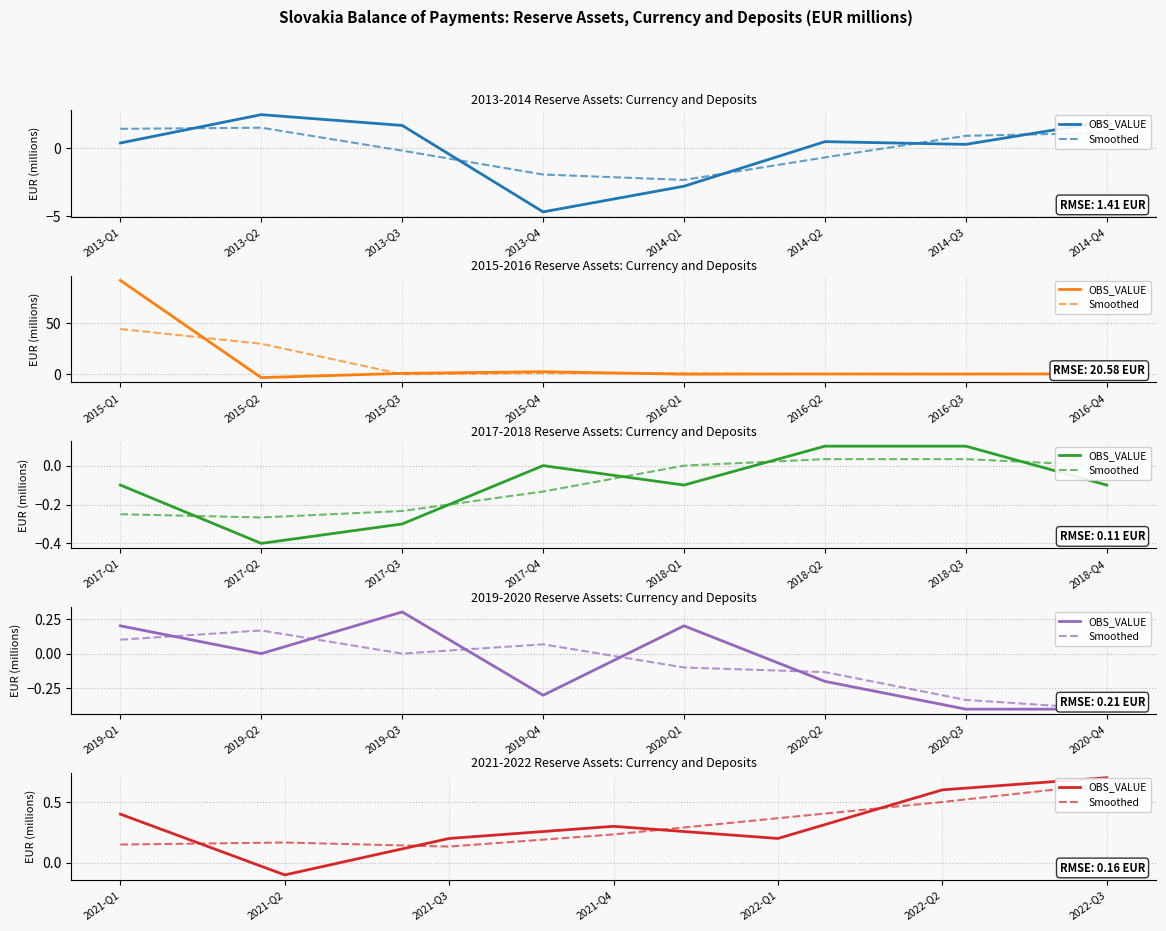

At 2022-Q2, list the series in order from smallest to largest.

Smoothed, OBS_VALUE